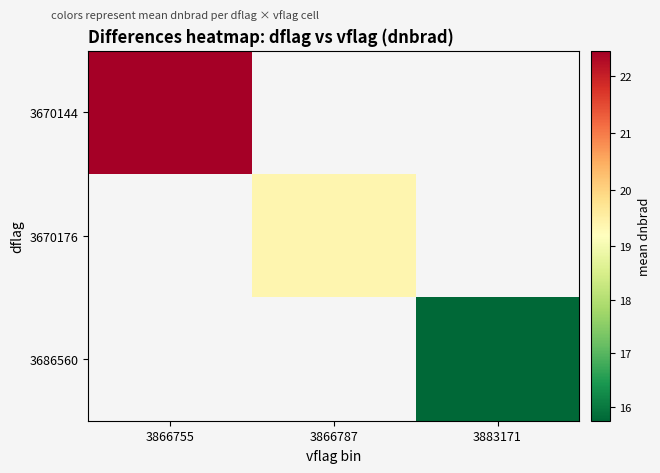

Rank the series by their average value, from highest to lowest.

3670144, 3670176, 3686560